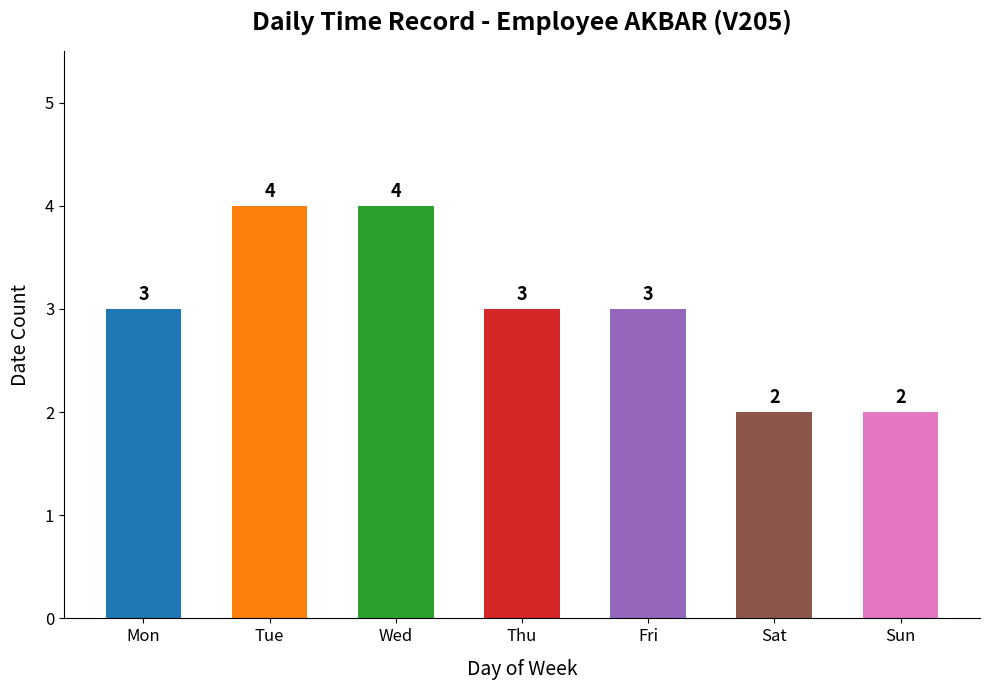

Between Thu and Sat, which is larger?

Thu